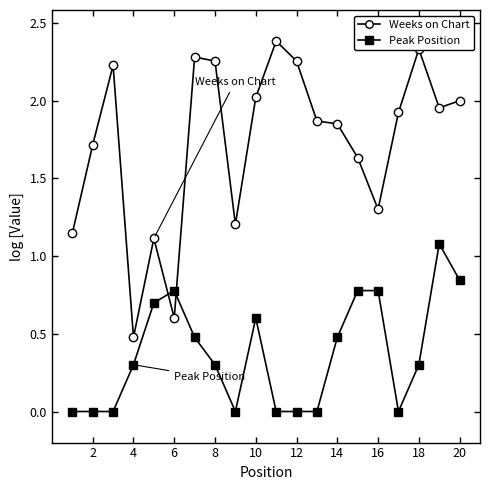

True or false: Peak Position has more than 1 interior local peaks.

True